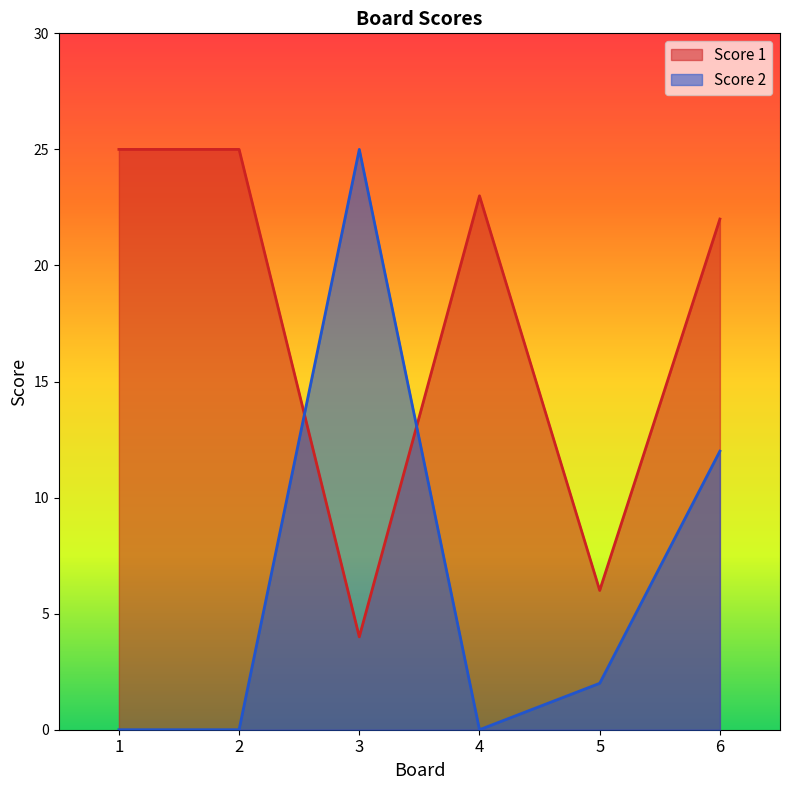

True or false: Score 2 has a value of 44 at 3.

False